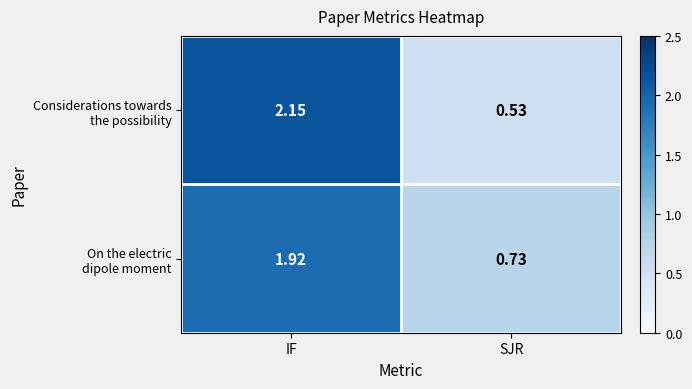

Which label corresponds to the largest value in the chart?

IF